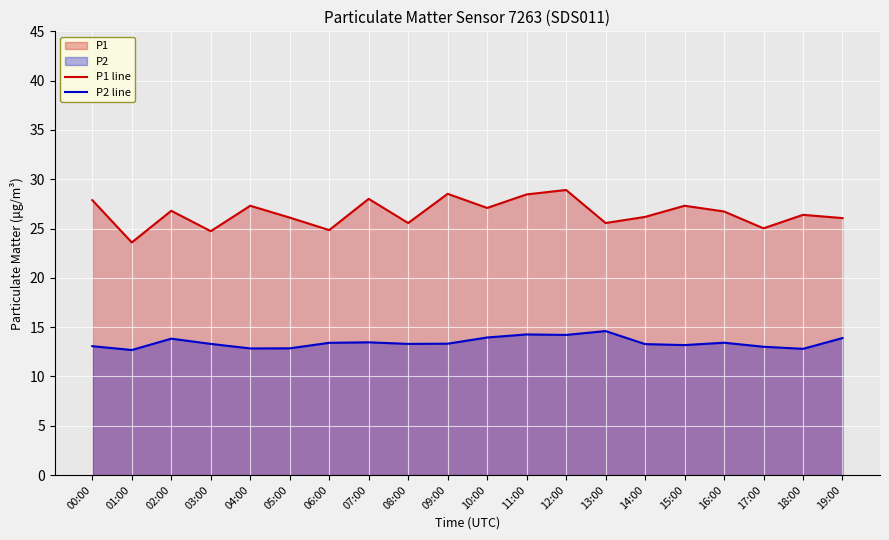

What position from the left is 02:00?

3